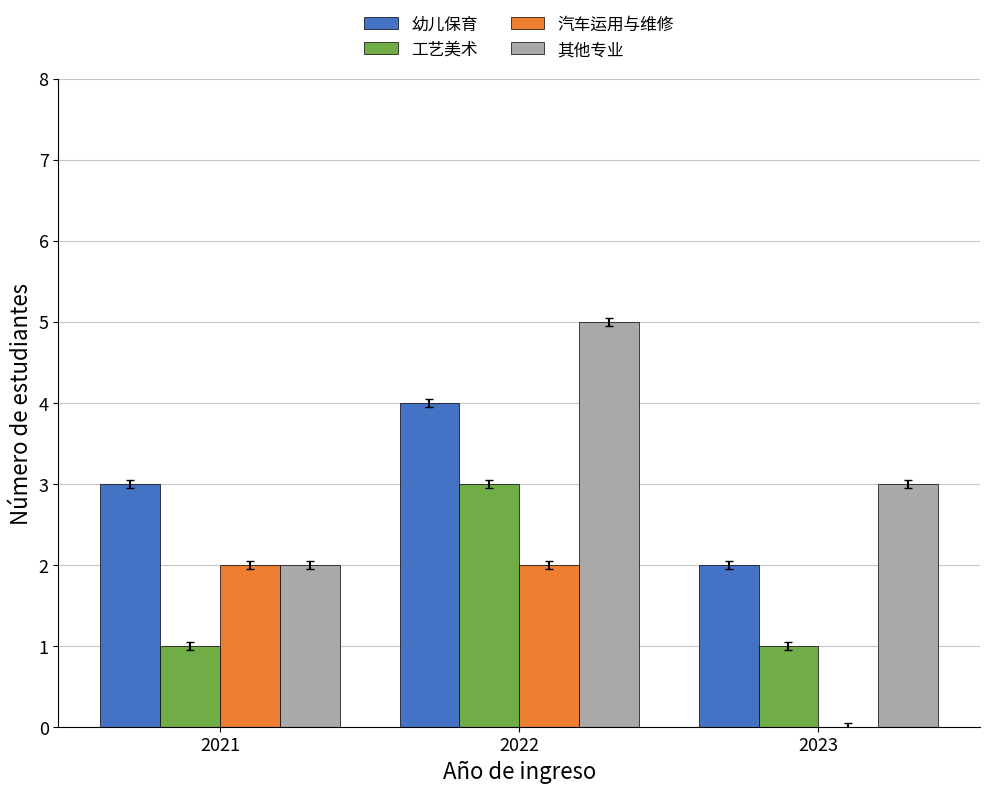

How many 其他专业 values are between 2 and 5?

3